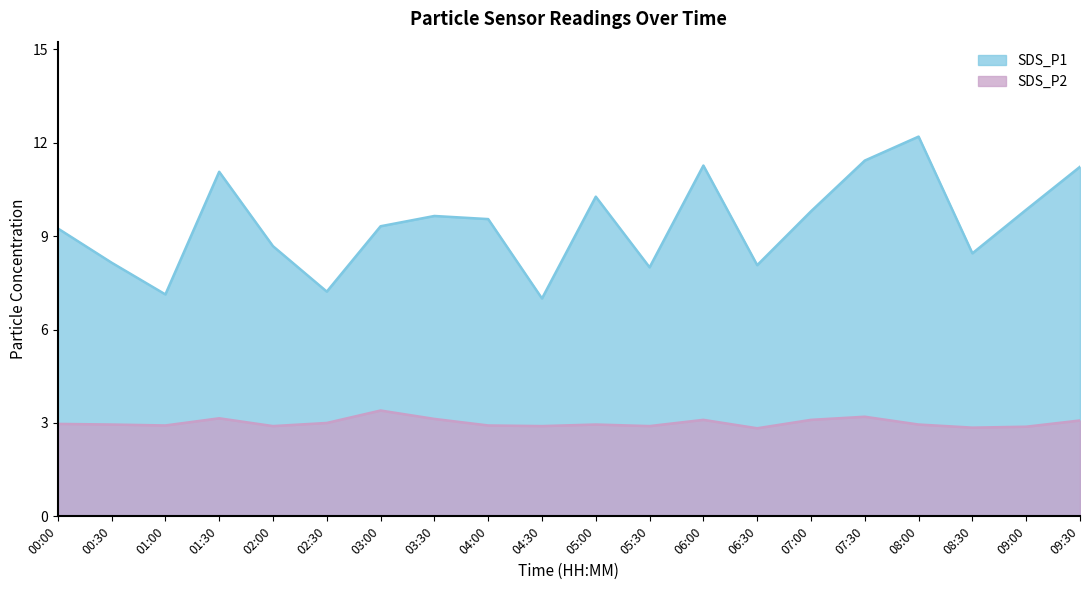

Rank the categories by SDS_P1 value from highest to lowest.

08:00, 07:30, 06:00, 09:30, 01:30, 05:00, 09:00, 07:00, 03:30, 04:00, 03:00, 00:00, 02:00, 08:30, 00:30, 06:30, 05:30, 02:30, 01:00, 04:30